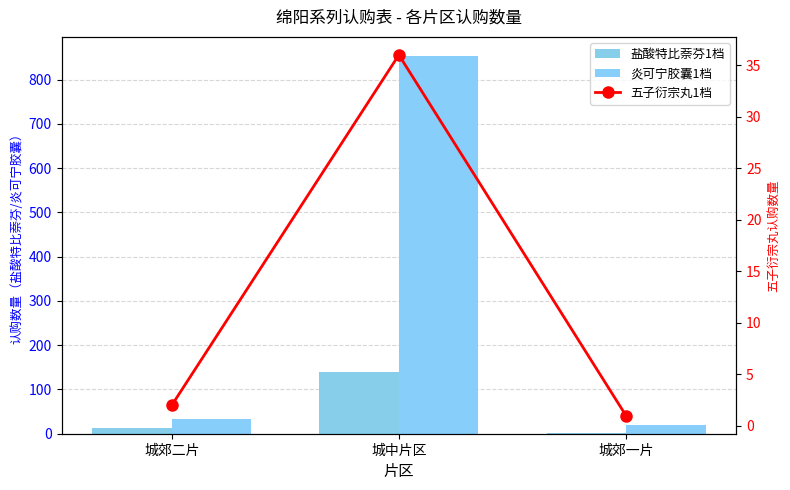

Read the 五子衍宗丸1档 value at 城郊一片.

1